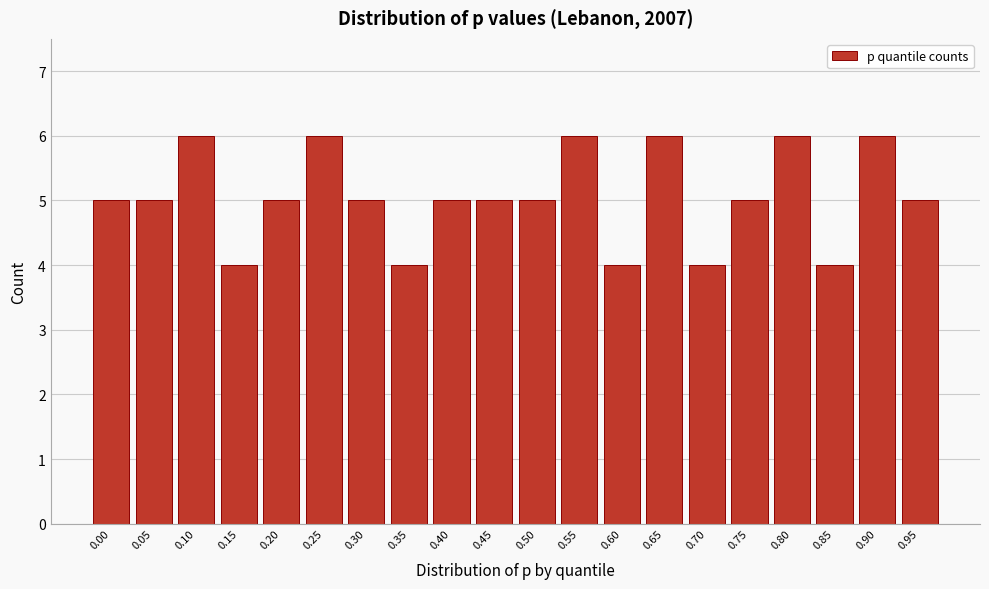

Reading left to right, extract all data points from this chart.

0.00=5	0.05=5	0.10=6	0.15=4	0.20=5	0.25=6	0.30=5	0.35=4	0.40=5	0.45=5	0.50=5	0.55=6	0.60=4	0.65=6	0.70=4	0.75=5	0.80=6	0.85=4	0.90=6	0.95=5